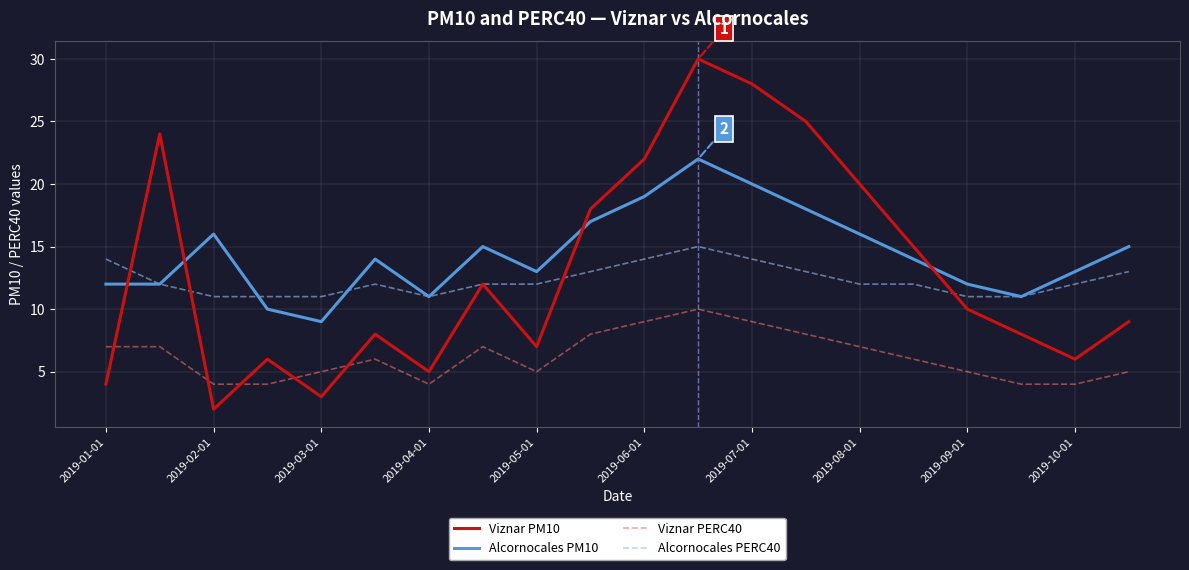

What is the greatest value displayed?

30